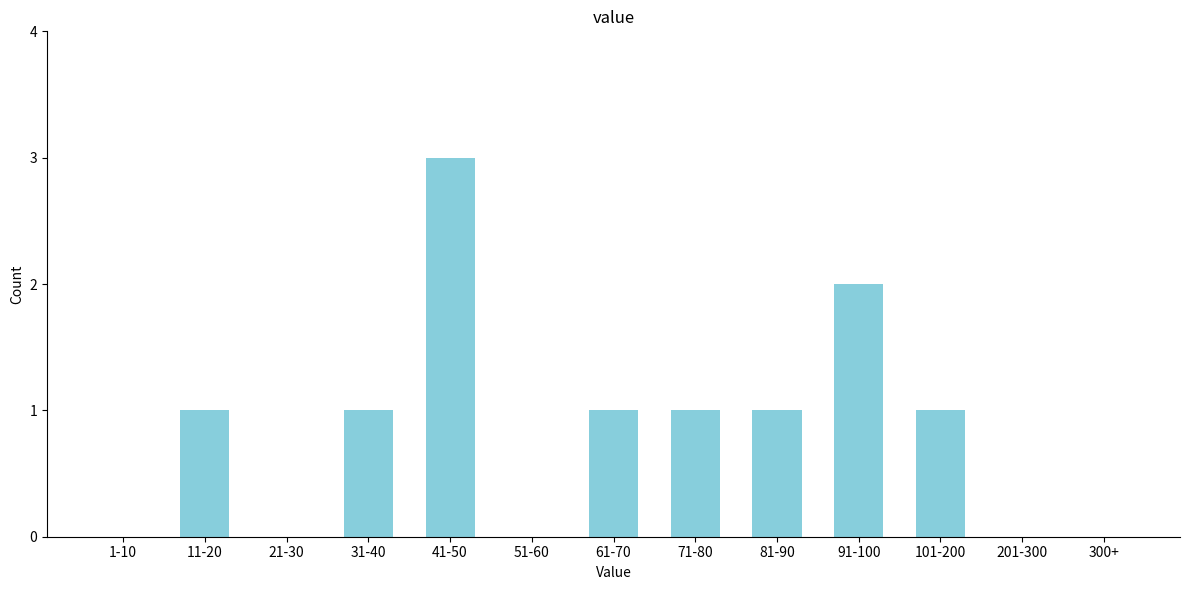

Reading left to right, transcribe all the data shown in this chart.

1-10=0	11-20=1	21-30=0	31-40=1	41-50=3	51-60=0	61-70=1	71-80=1	81-90=1	91-100=2	101-200=1	201-300=0	300+=0